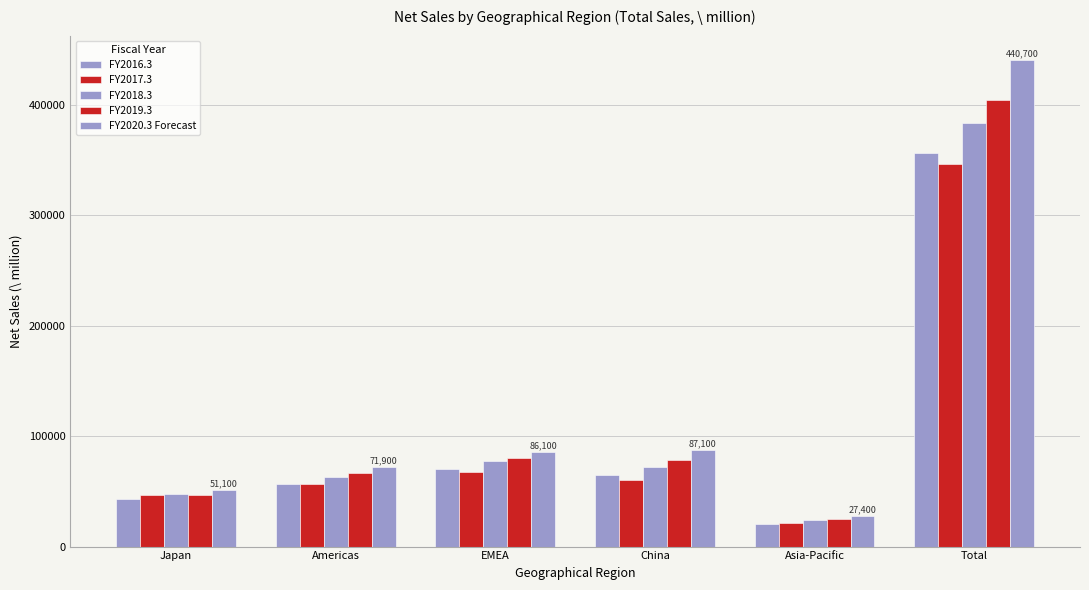

Are the bars grouped side by side (vs. stacked)?

Yes